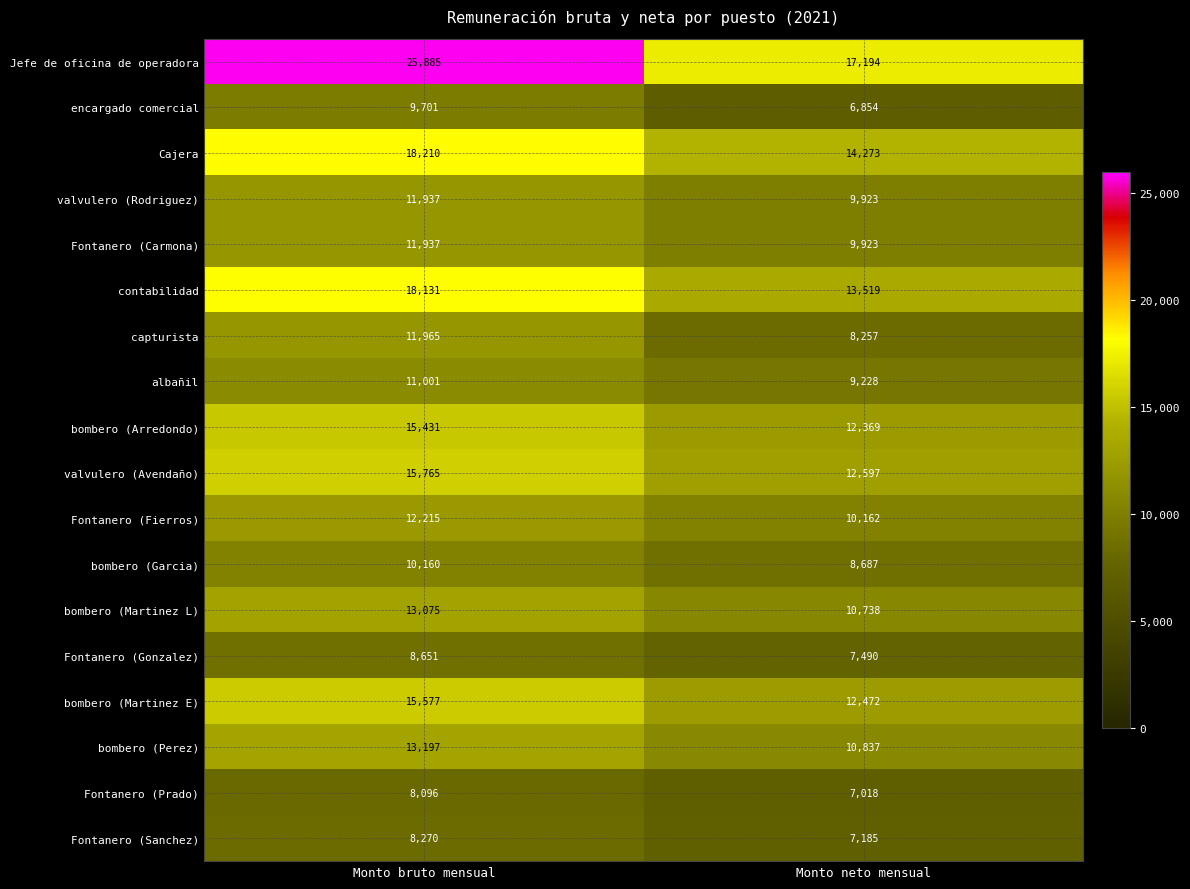

At which label is Cajera closest to 16241?

Monto neto mensual